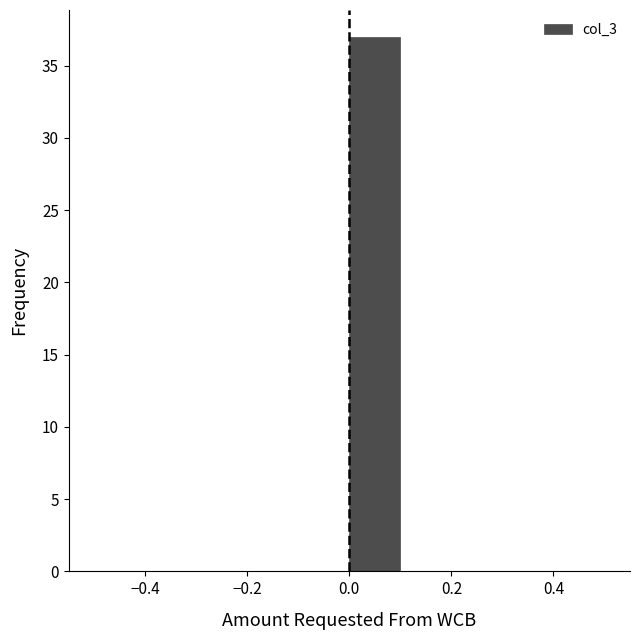

How tall is the bar that spans 0.0 to 0.1 on the x-axis? The values are not printed on the chart, so give them approximately, as read against the axis.

37